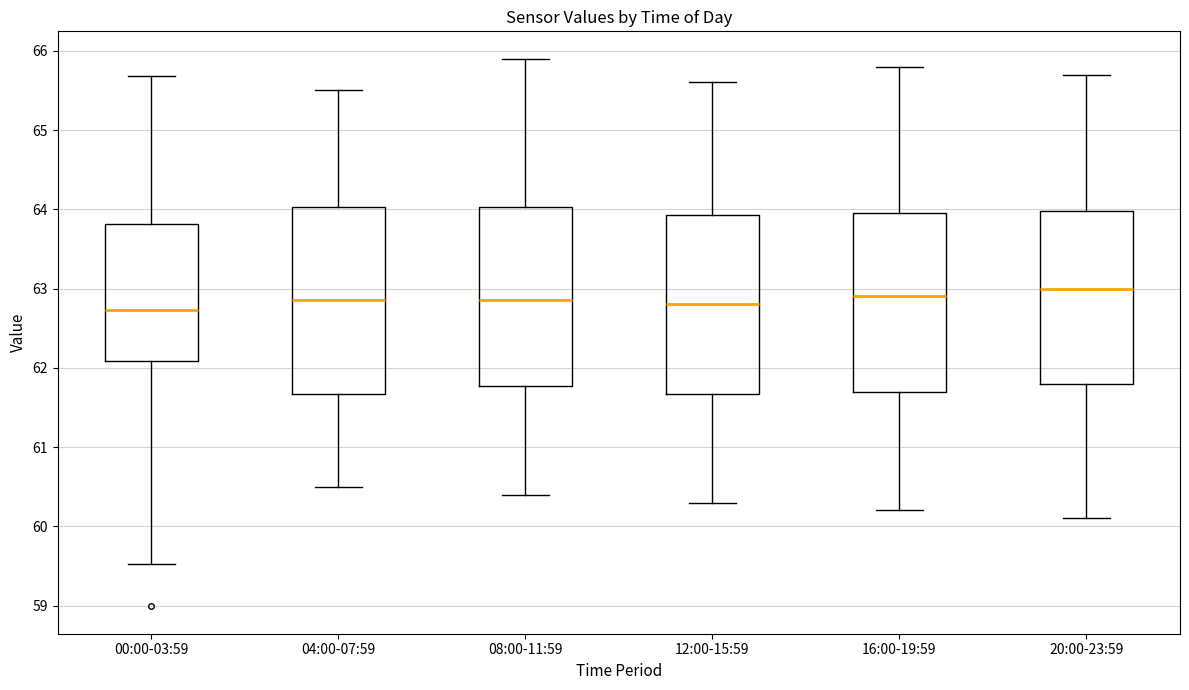

Where does the median line of the box for 20:00-23:59 sit on the y-axis? The values are not printed on the chart, so give them approximately, as read against the axis.

63.0